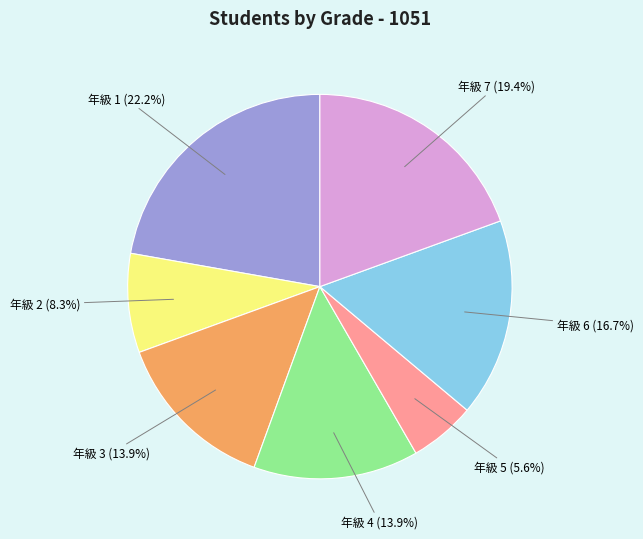

Is there a majority slice in this chart?

No